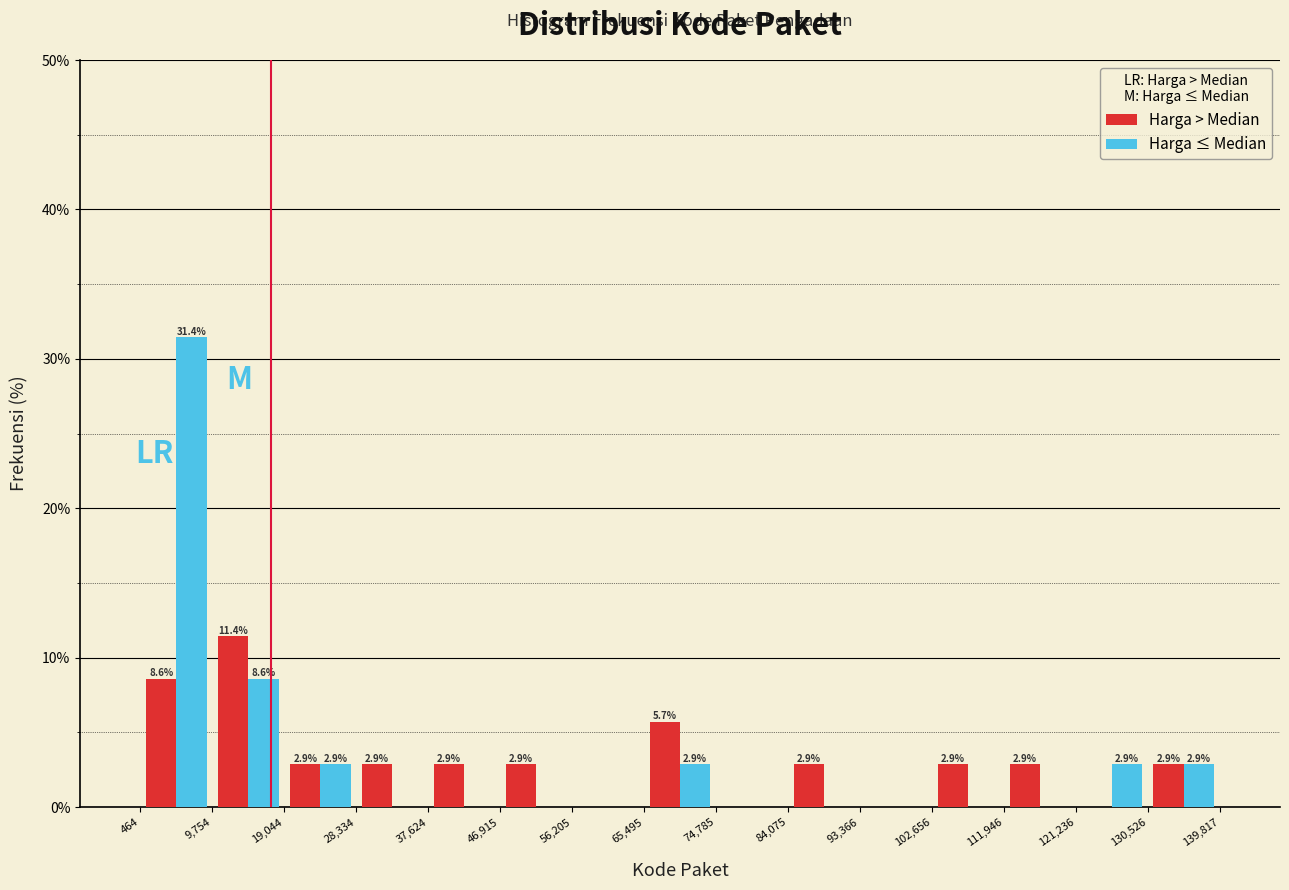

In the Harga > Median series, which range on the x-axis has the tallest bar?

9,754 to 19,044